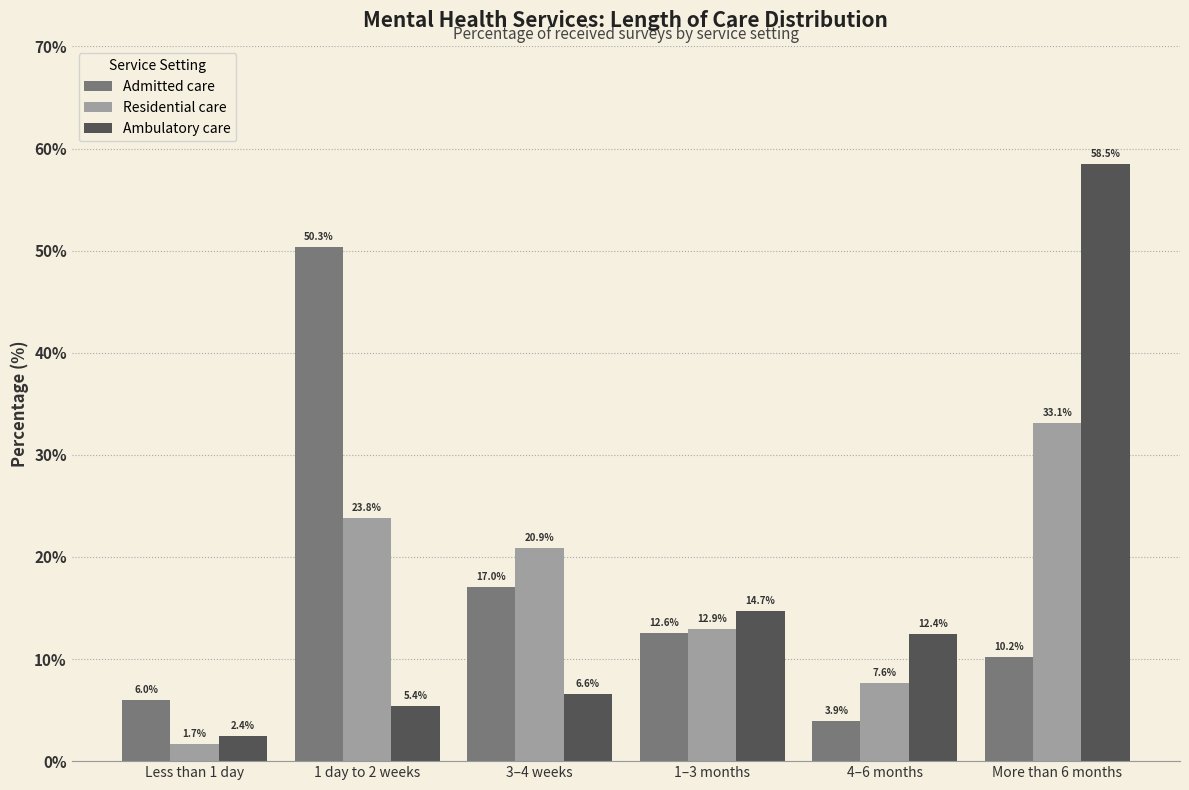

Reading right to left, list all the values displayed in this chart.

Admitted care: More than 6 months=10.2	4–6 months=3.9	1–3 months=12.6	3–4 weeks=17.0	1 day to 2 weeks=50.3	Less than 1 day=6.0
Residential care: More than 6 months=33.1	4–6 months=7.6	1–3 months=12.9	3–4 weeks=20.9	1 day to 2 weeks=23.8	Less than 1 day=1.7
Ambulatory care: More than 6 months=58.5	4–6 months=12.4	1–3 months=14.7	3–4 weeks=6.6	1 day to 2 weeks=5.4	Less than 1 day=2.4